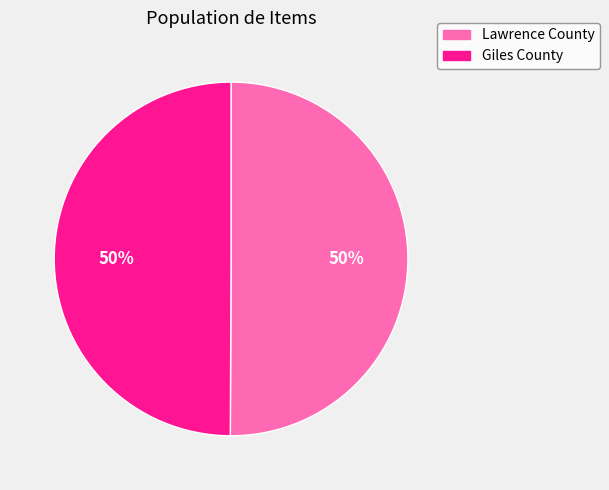

To the nearest percent, what is the combined percentage of Giles County and Lawrence County?

100%